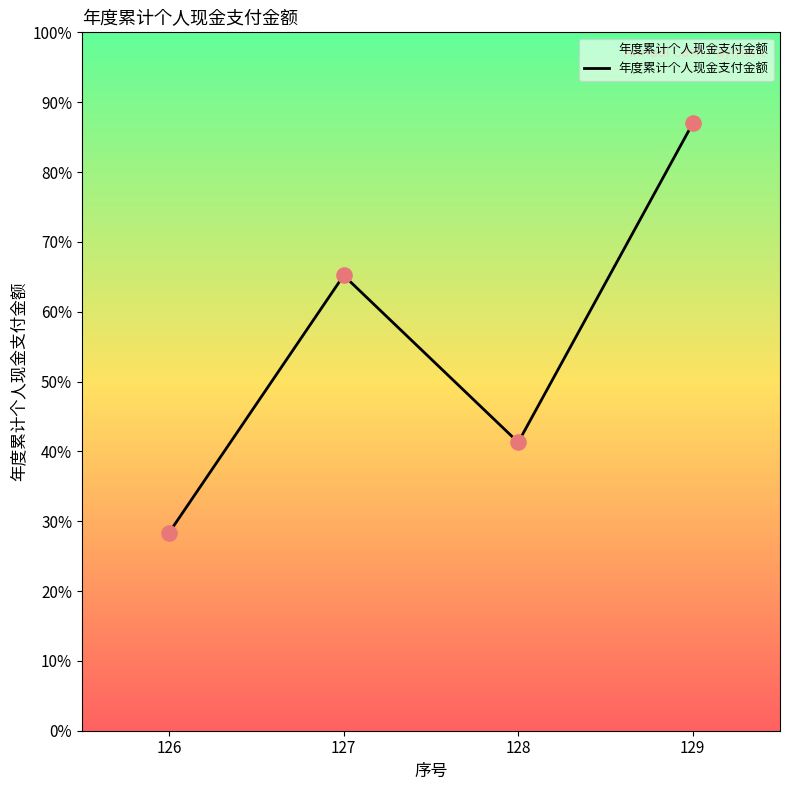

What is the ratio of the value at 126 to the value at 127?

0.4